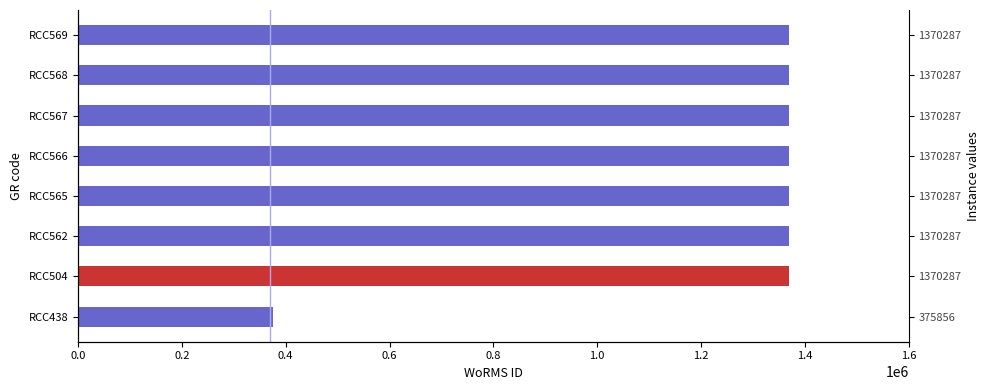

Approximately how many times larger is the value at RCC562 compared to RCC566?

1.0